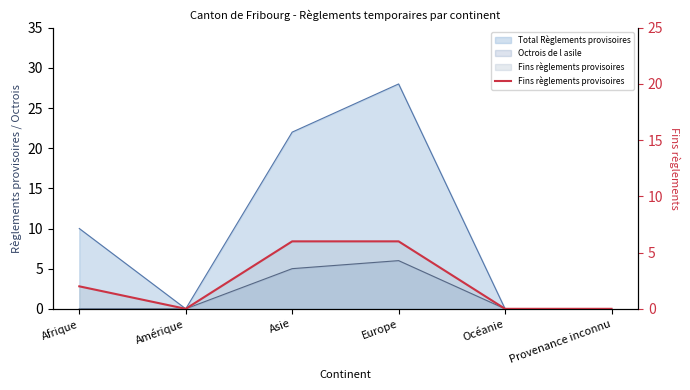

The chart shows a value of -2 at Provenance inconnu. True or false?

False